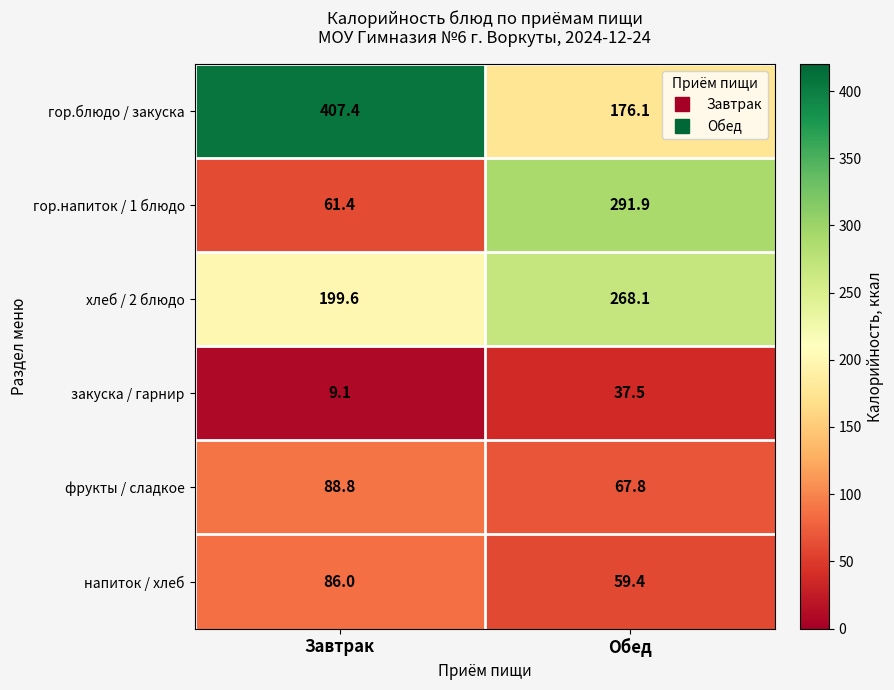

Rank the series by their maximum value, from lowest to highest.

закуска / гарнир, напиток / хлеб, фрукты / сладкое, хлеб / 2 блюдо, гор.напиток / 1 блюдо, гор.блюдо / закуска